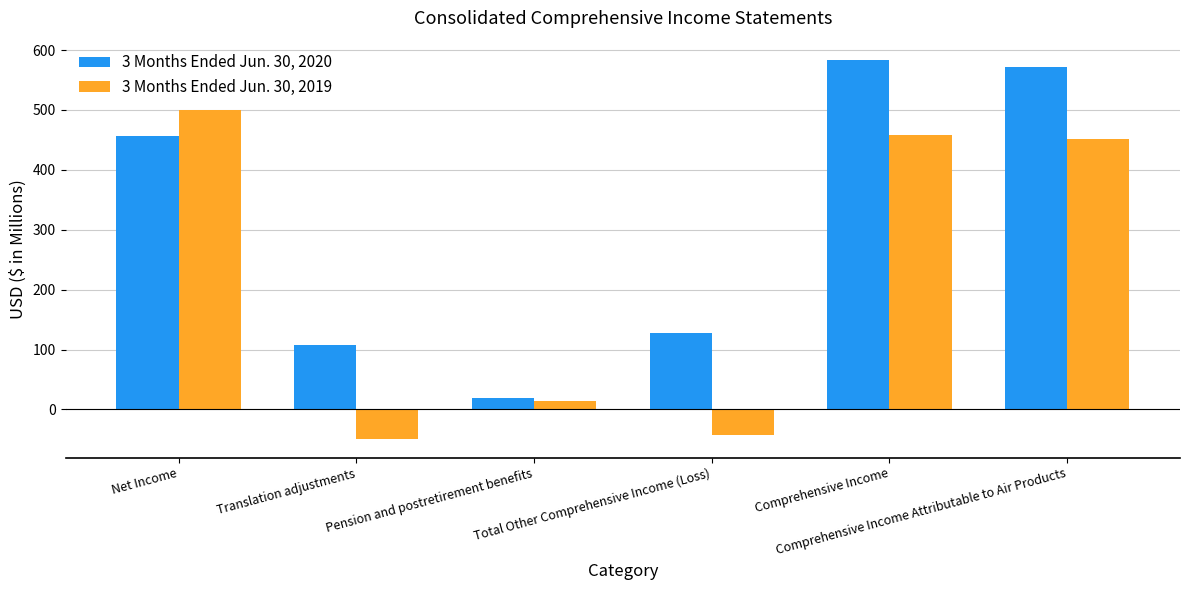

Is the value of 3 Months Ended Jun. 30, 2019 at Net Income greater than the value of 3 Months Ended Jun. 30, 2020 at Comprehensive Income?

No